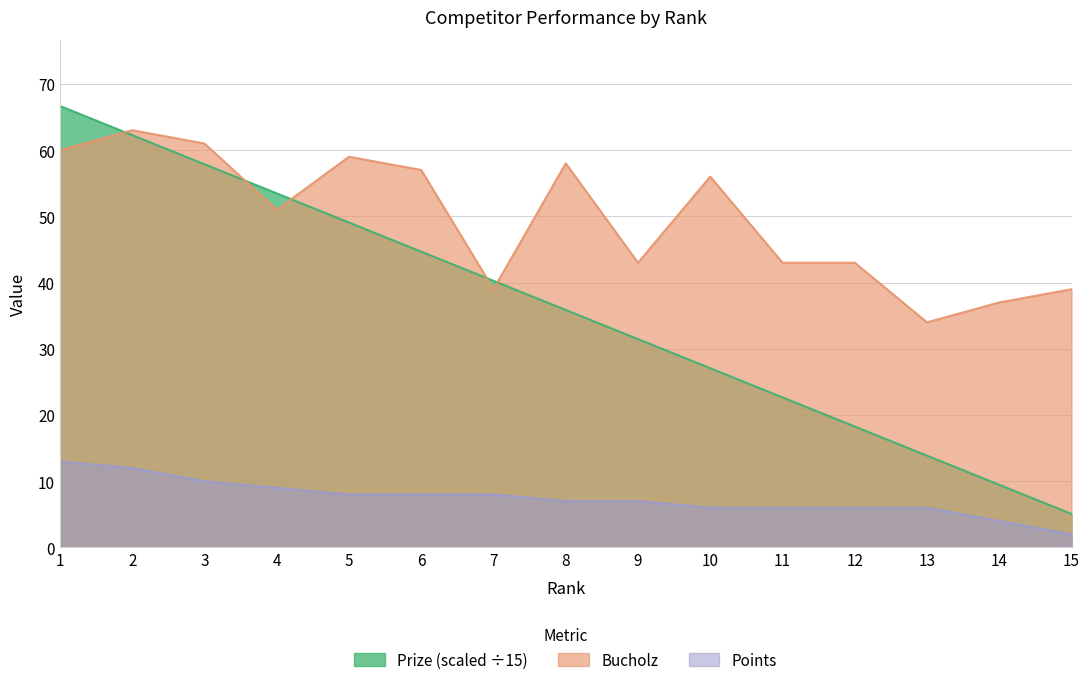

List the series in order of their peak value, lowest first.

Points, Bucholz, Prize (scaled ÷15)